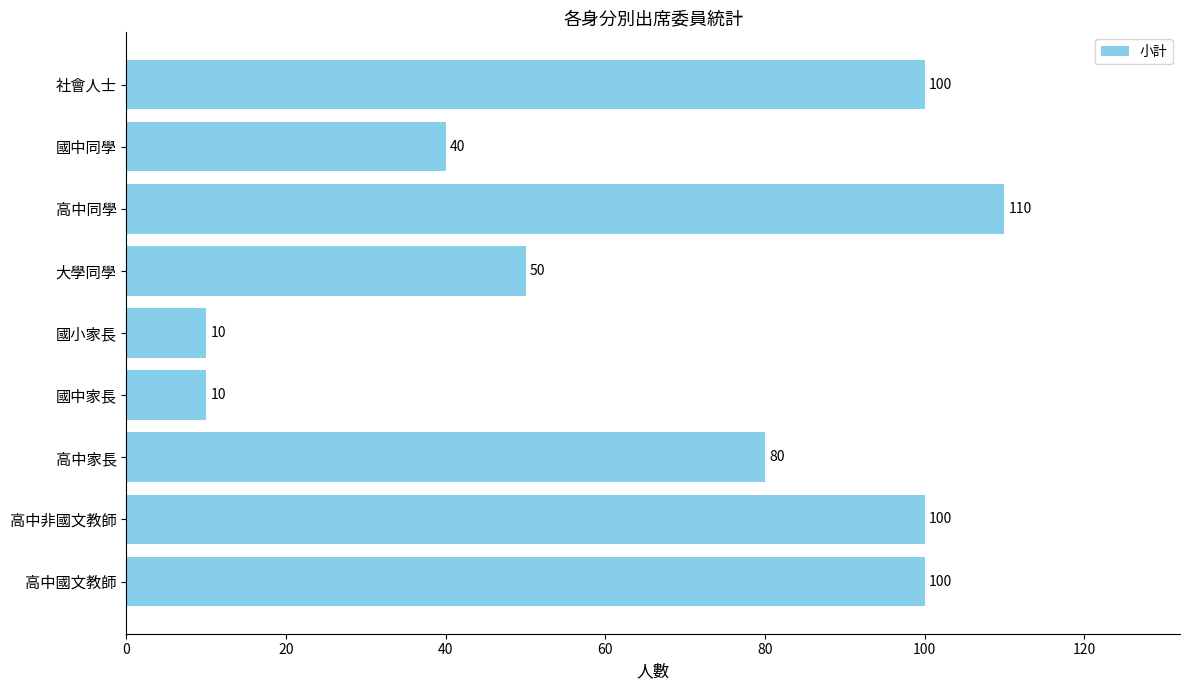

How many values are below 80?

4